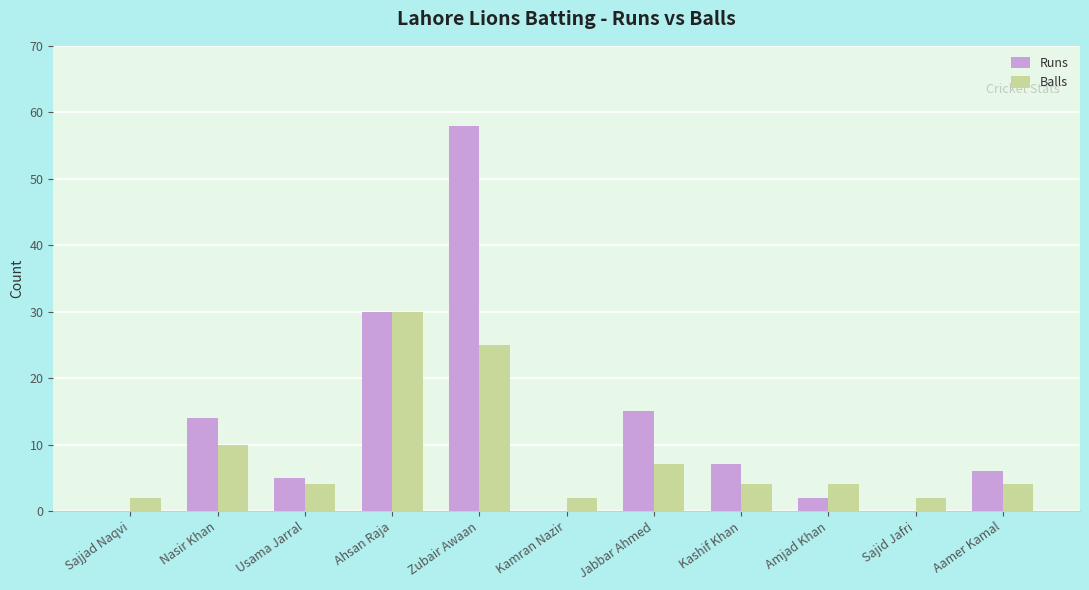

What are all the series names shown in the legend?

Runs, Balls